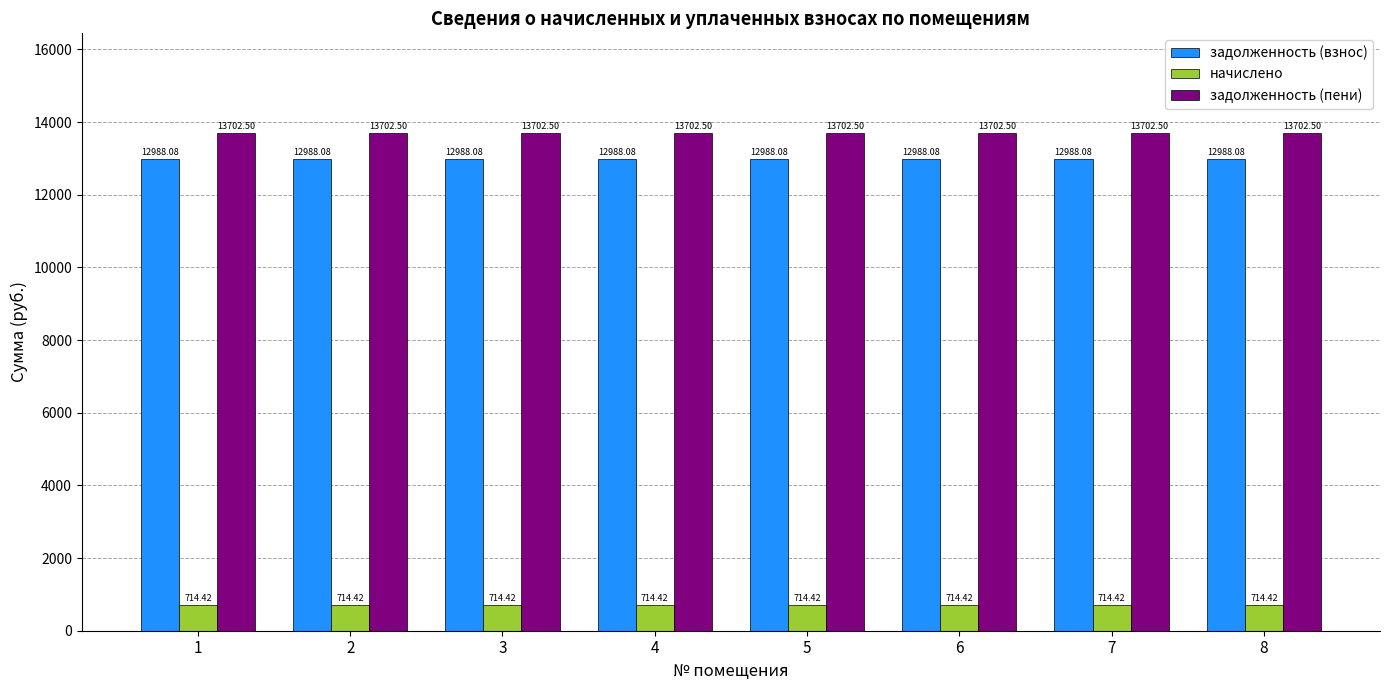

What is the greatest value displayed?

13702.5